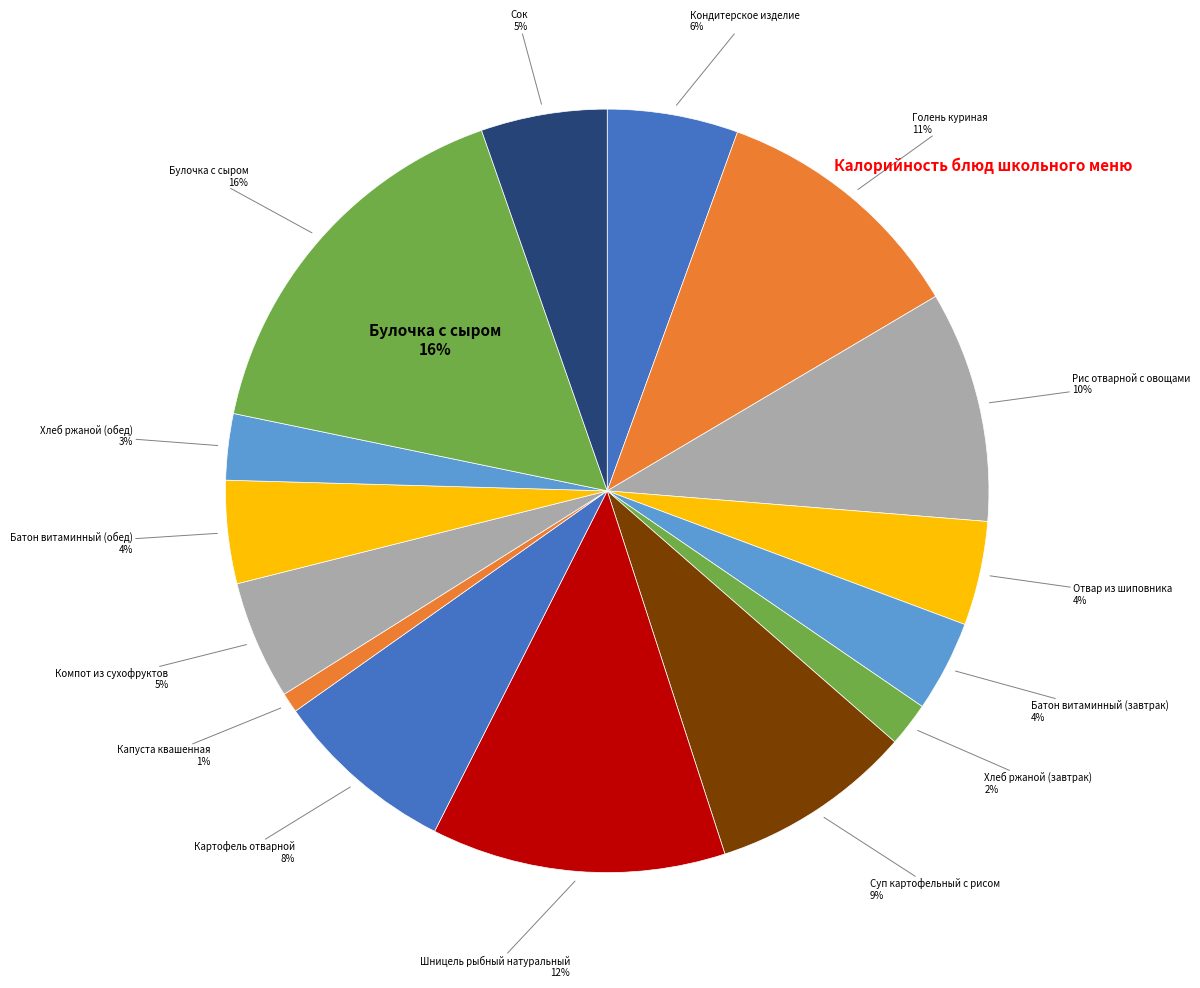

Rank the categories by value from lowest to highest.

Капуста квашенная, Хлеб ржаной (завтрак), Хлеб ржаной (обед), Батон витаминный (завтрак), Батон витаминный (обед), Отвар из шиповника, Компот из сухофруктов, Сок, Кондитерское изделие, Картофель отварной, Суп картофельный с рисом, Рис отварной с овощами, Голень куриная, Шницель рыбный натуральный, Булочка с сыром